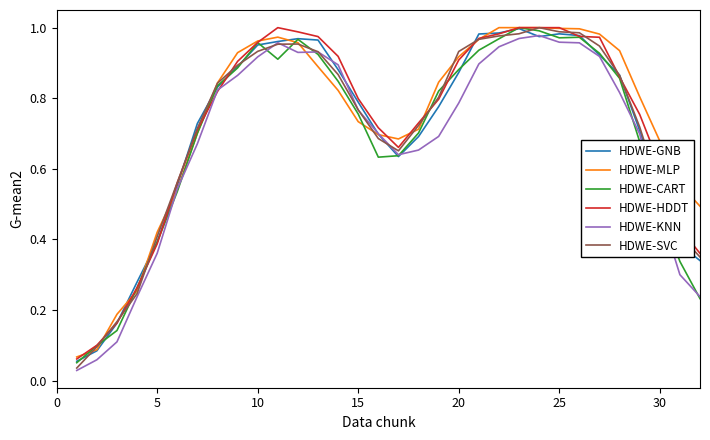

Does the chart display data point markers on the line(s)?

No